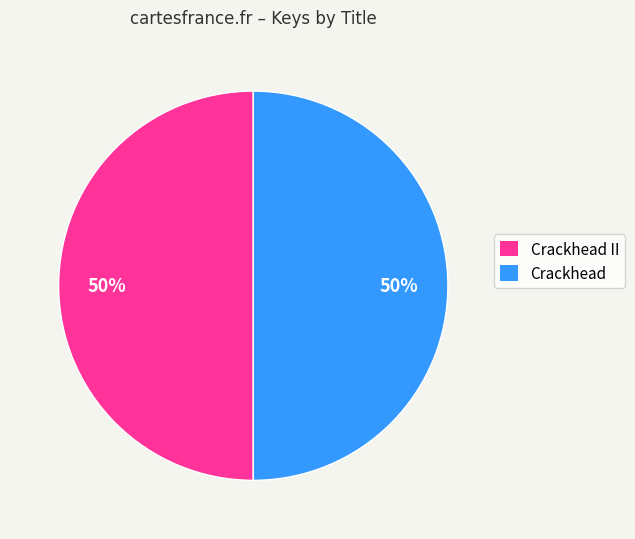

To the nearest percent, what is the average slice percentage?

50%